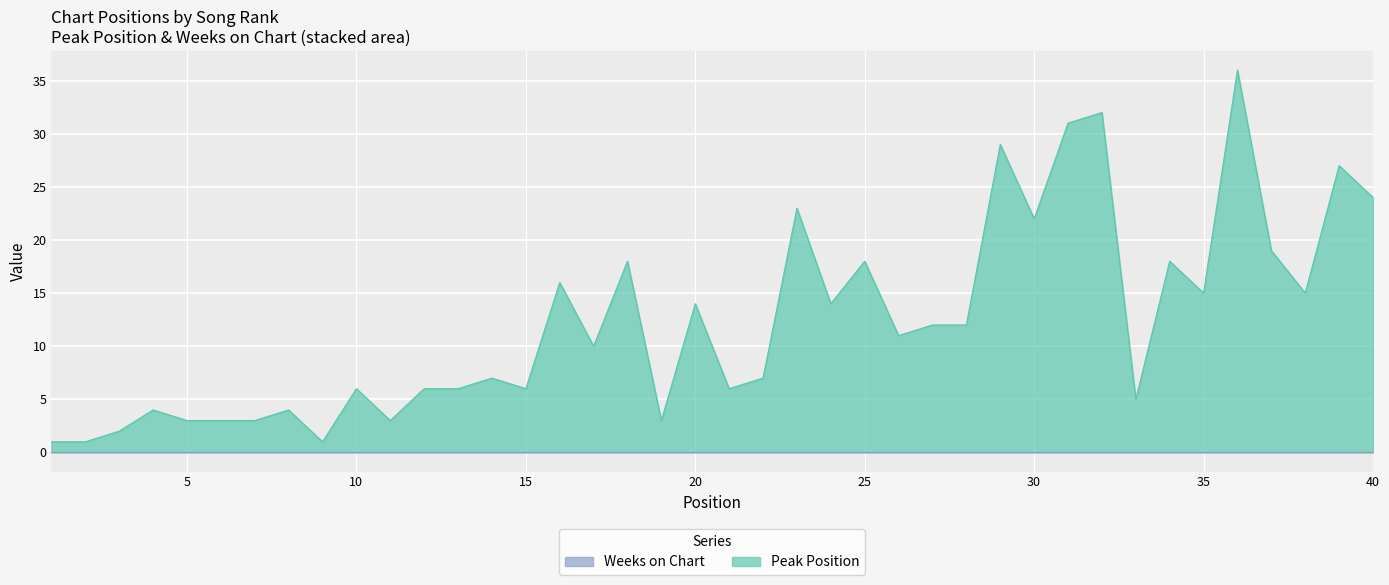

The value of Peak Position at 4 is 2. True or false?

False